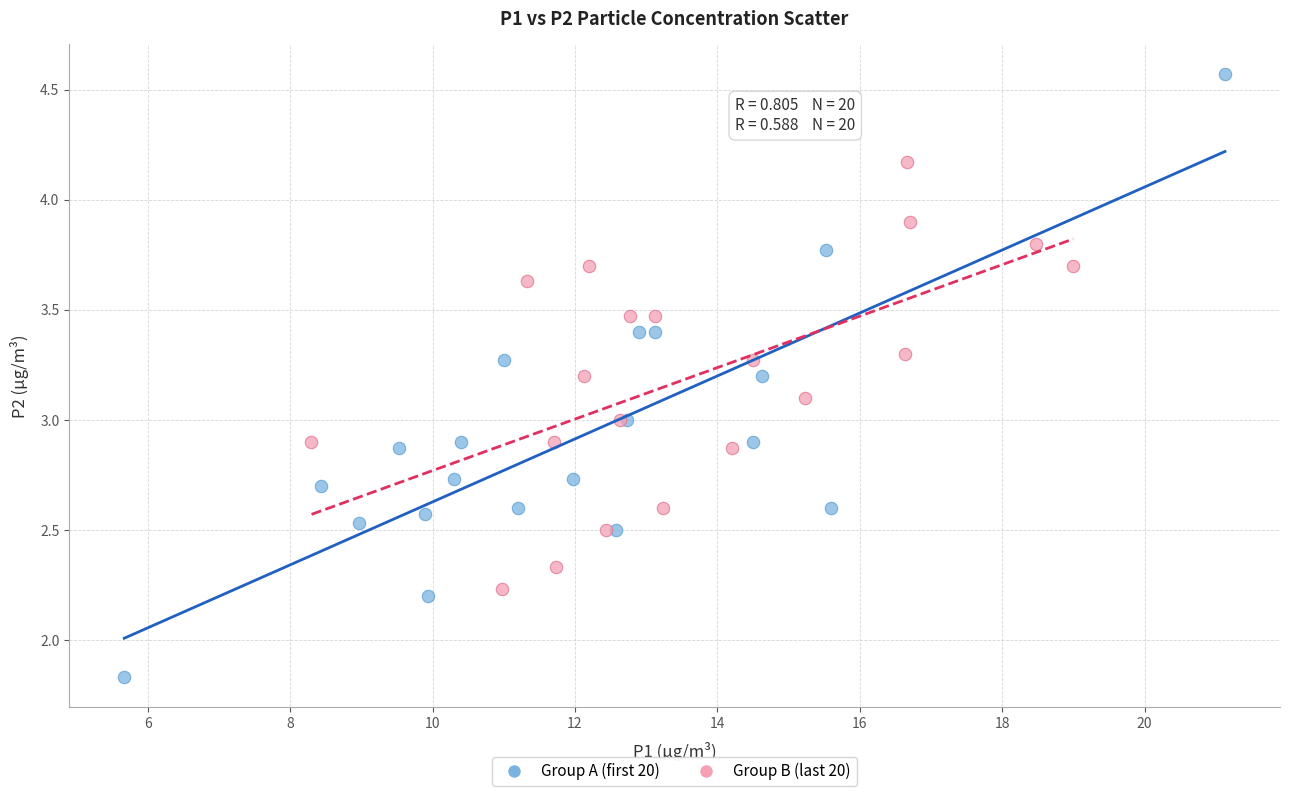

What are all the series names shown in the legend?

Group A (first 20), Group B (last 20)